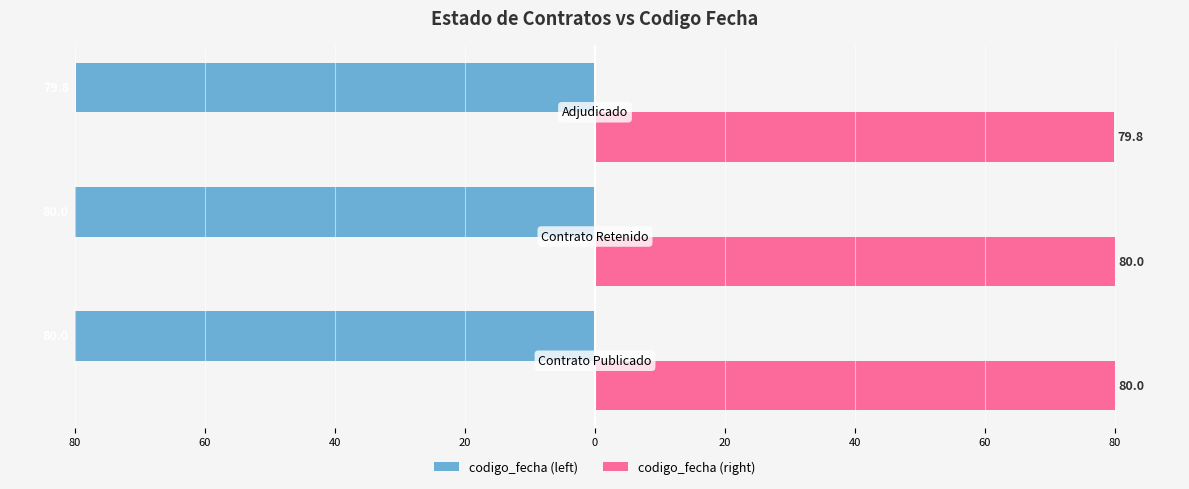

Reading right to left, transcribe all the data shown in this chart.

codigo_fecha (left): -79.8	-80.0	-80.0
codigo_fecha (right): 79.8	80.0	80.0